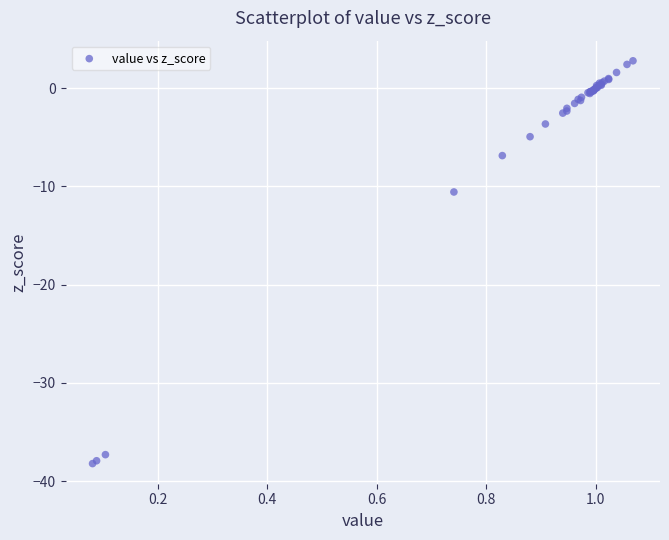

What Y value in the scatter plot is closest to -17?

-10.6